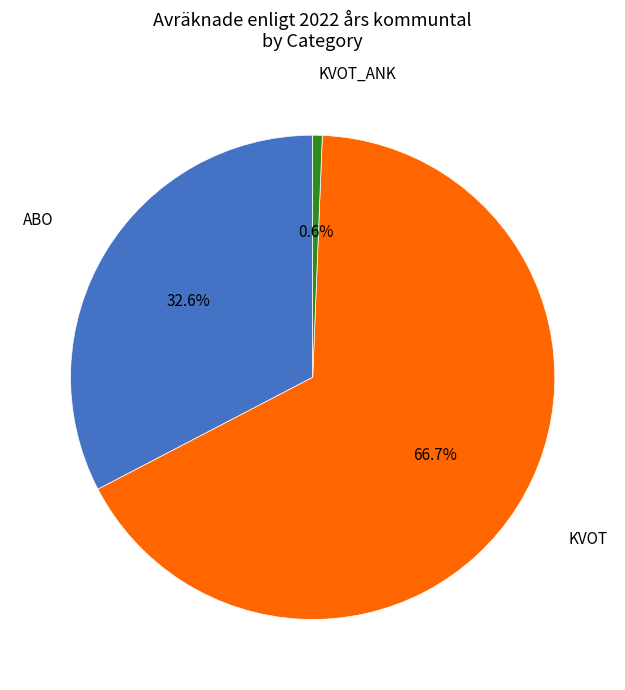

Which slice is the largest?

KVOT